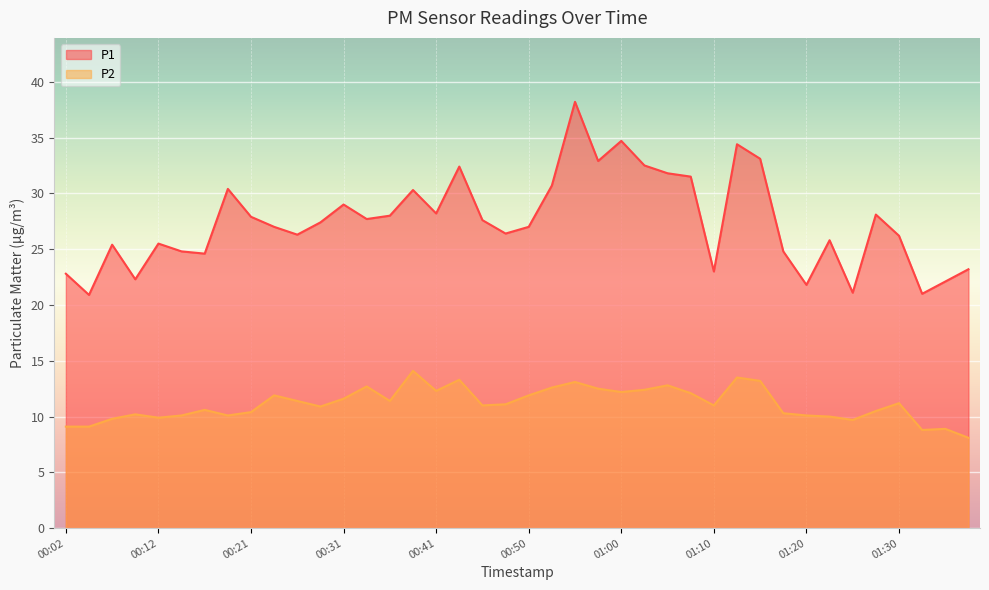

Where is the first local minimum for P2?

00:12